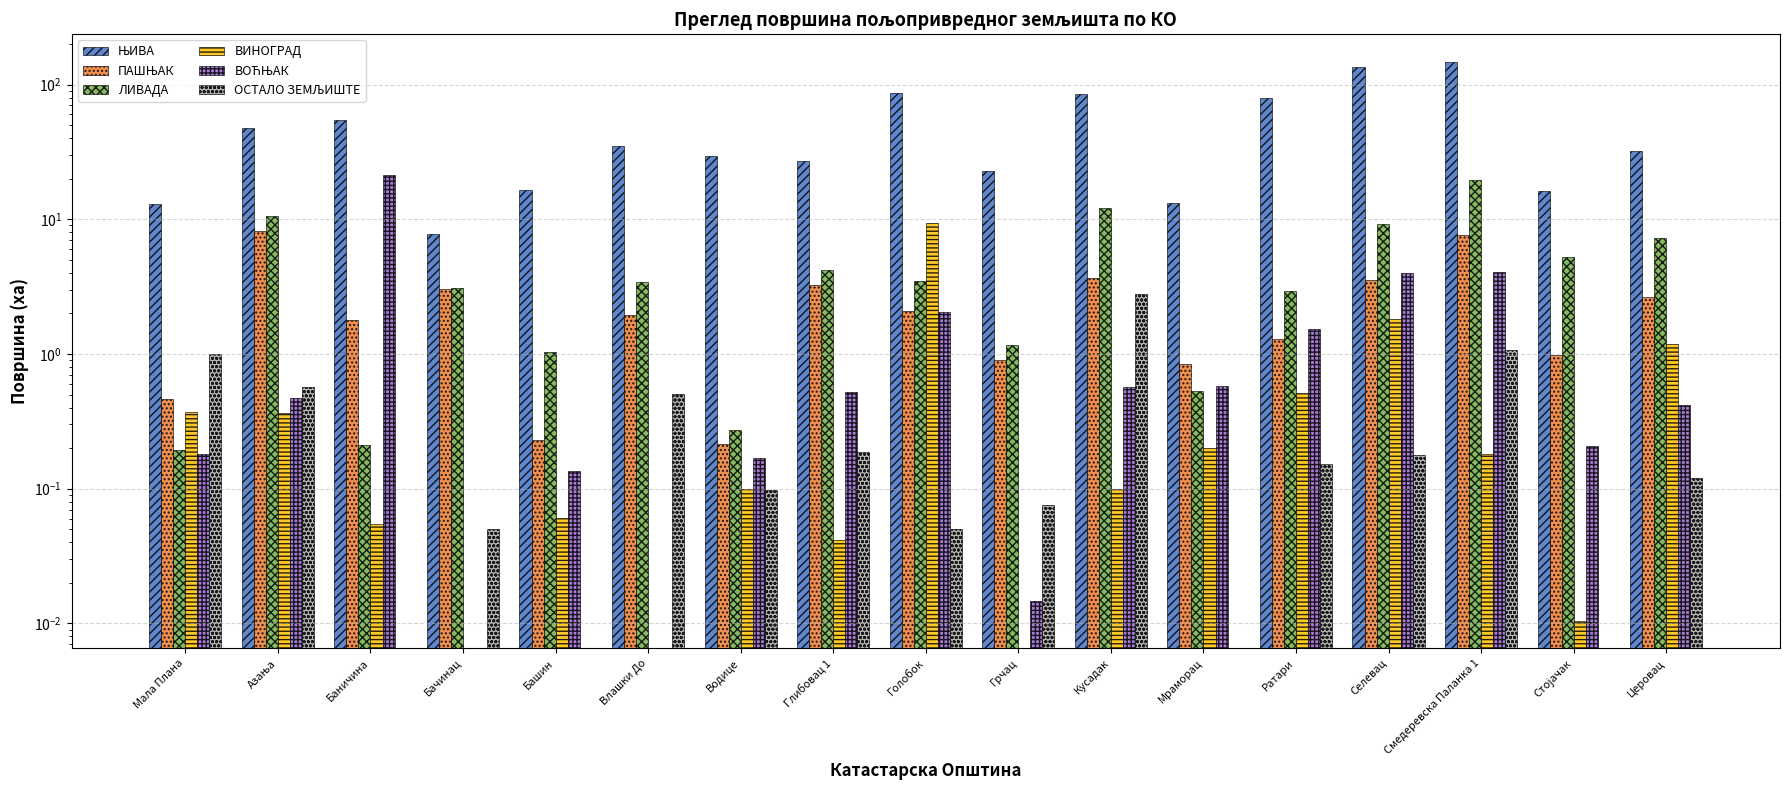

What is the label of the 9th bar from the right?

Голобок